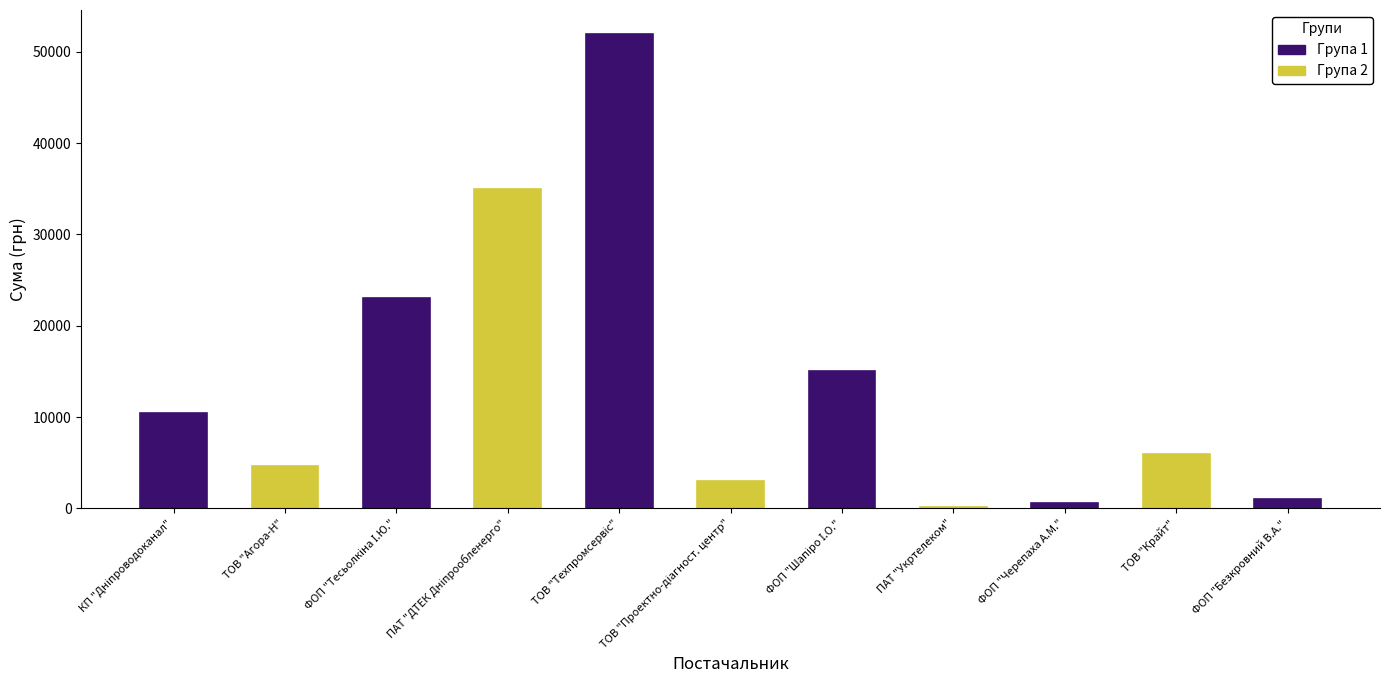

Is it true that the value at ТОВ "Крайт" is 6017.0?

True